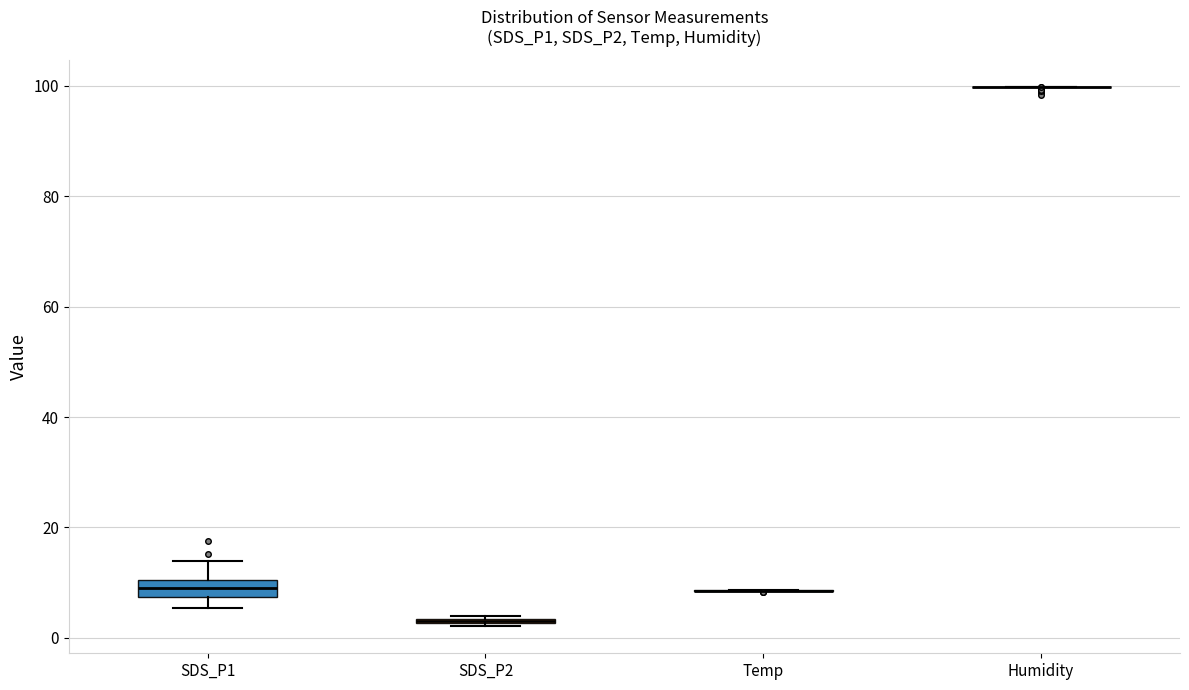

Where is the upper edge of the box for SDS_P2 on the y-axis? The values are not printed on the chart, so give them approximately, as read against the axis.

4